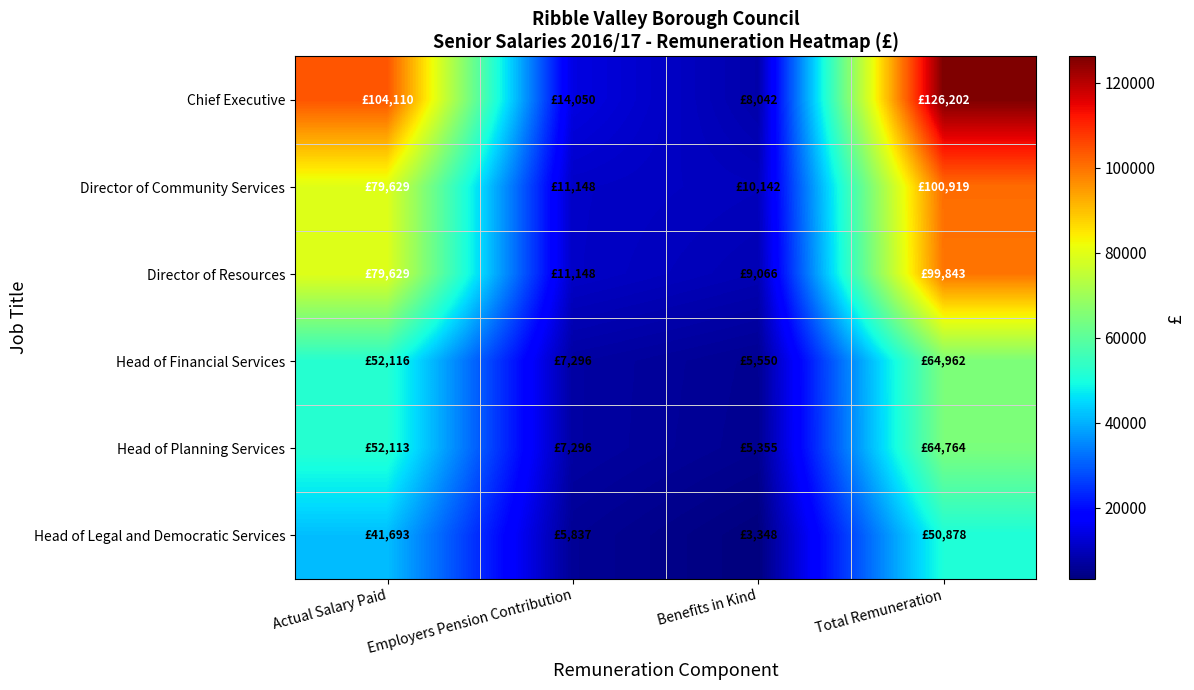

What is the total value across all series at Total Remuneration?

507568